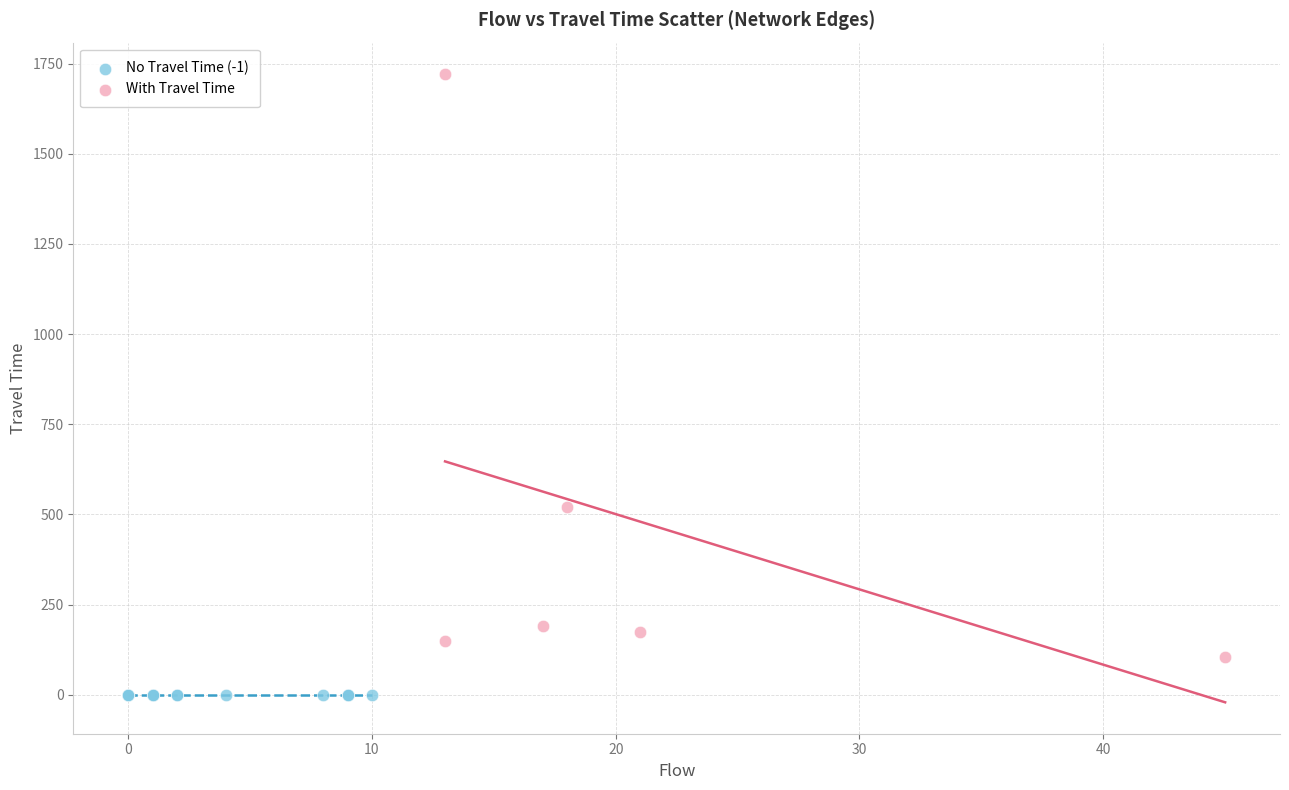

Which series contains the highest Y value?

With Travel Time